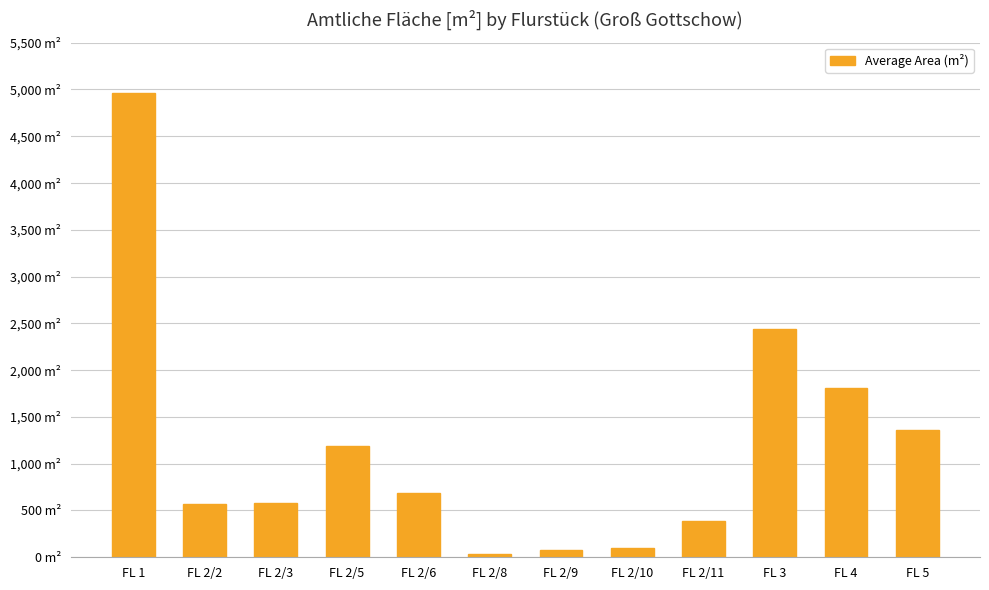

Approximately how many times larger is the value at FL 2/3 compared to FL 5?

0.4